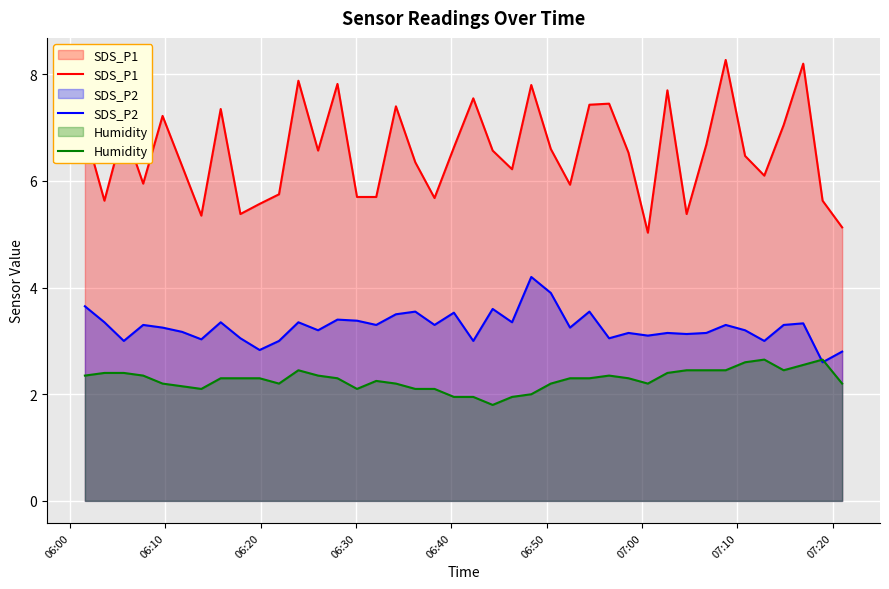

Which series has the widest spread of values?

SDS_P1